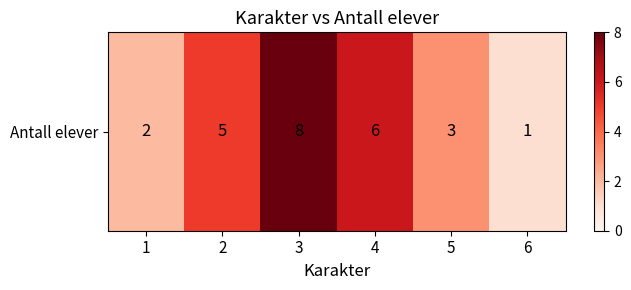

Is it true that the value at 4 is 6?

True